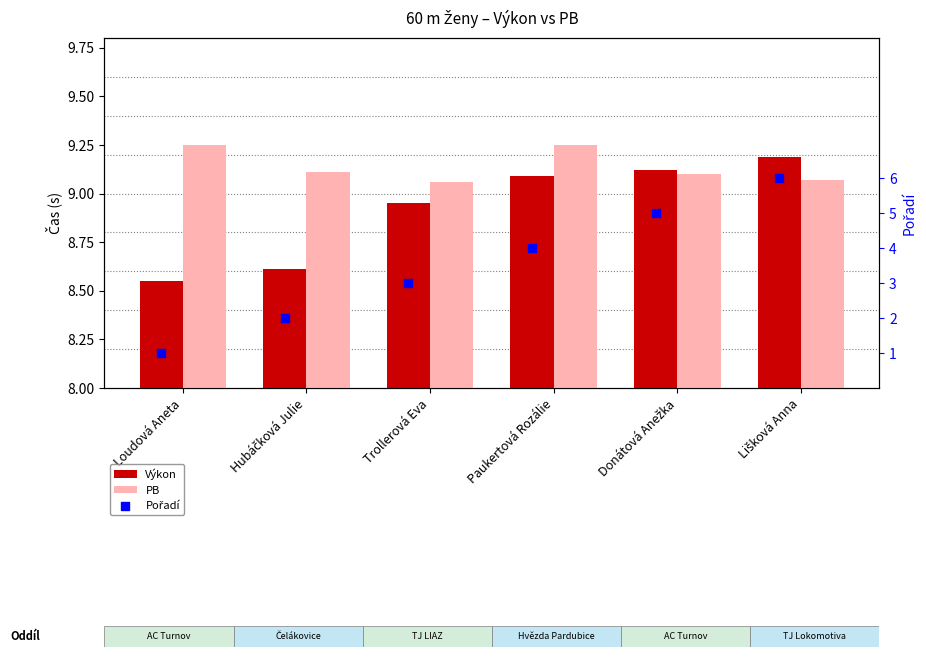

Which series contains the highest Y value?

PB